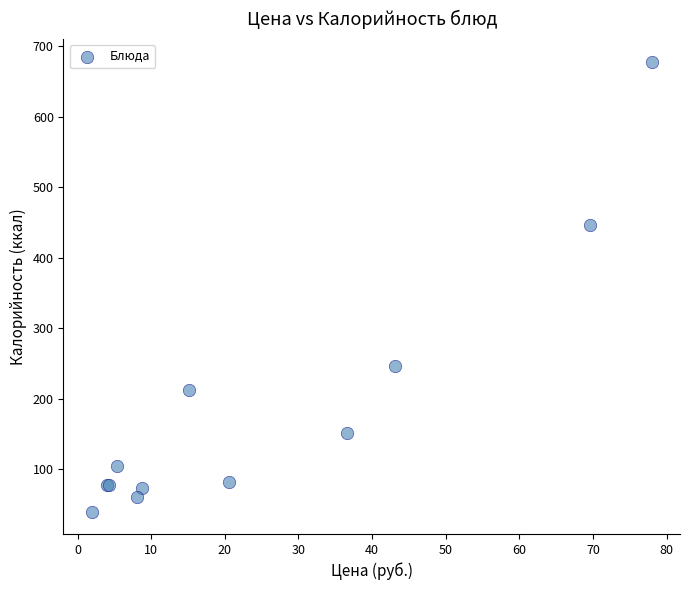

What Y value in the scatter plot is closest to 358?

446.1